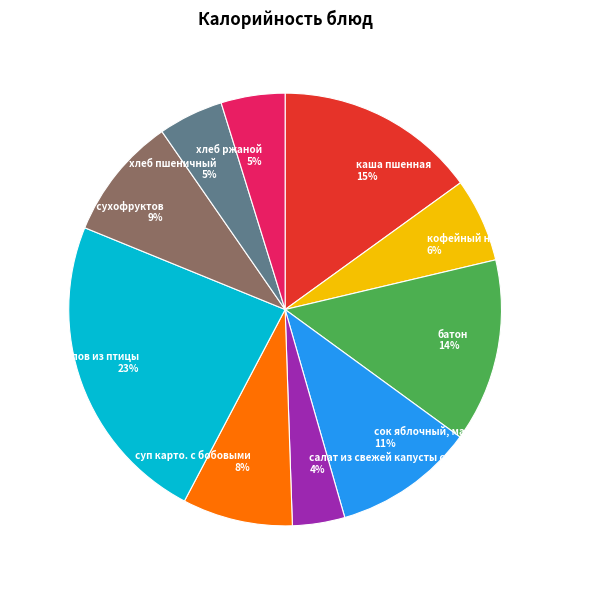

Is хлеб пшеничный the majority of the pie?

No